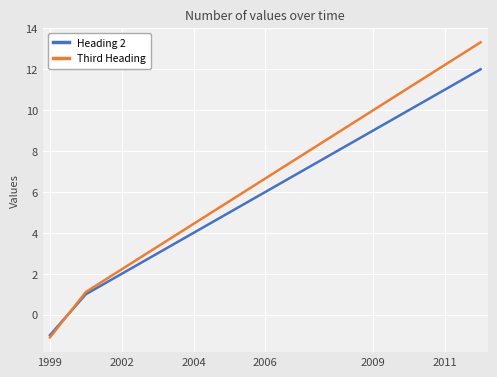

What is the minimum value for Heading 2?

-1.0